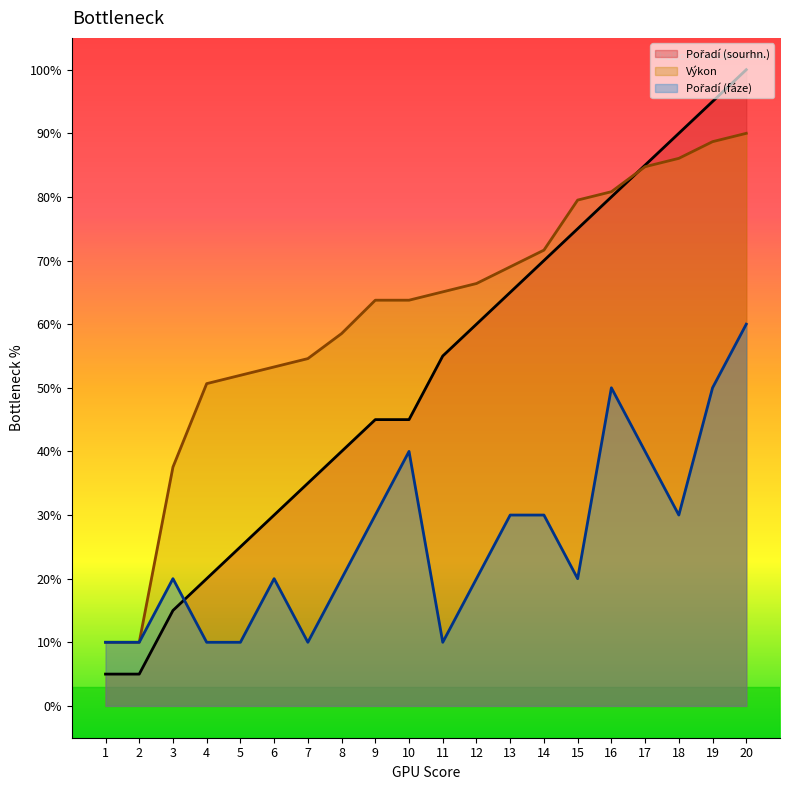

Is the value of Výkon at 2 greater than the value of Pořadí (fáze) at 5?

No